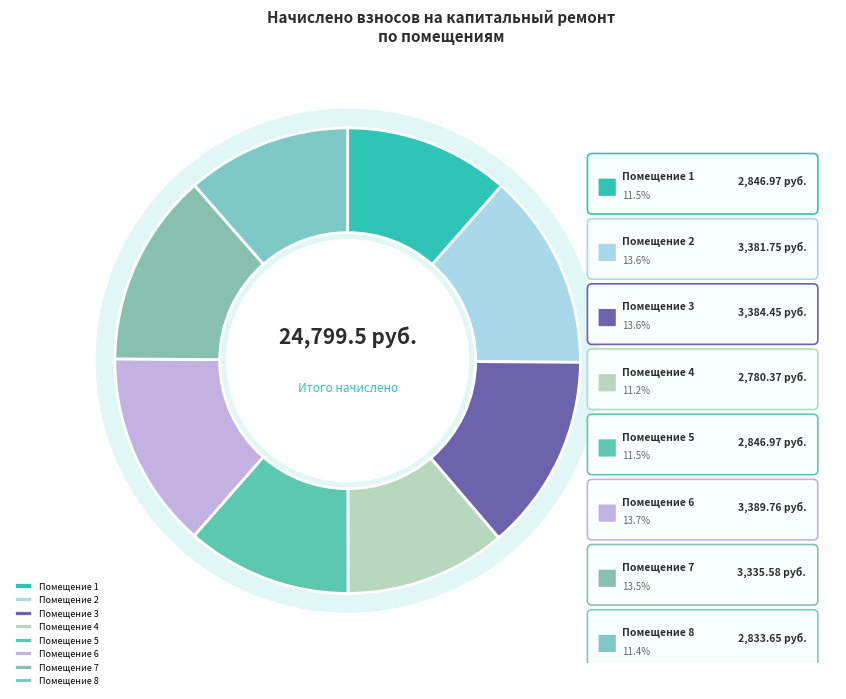

Which category has the smallest portion of the pie?

4